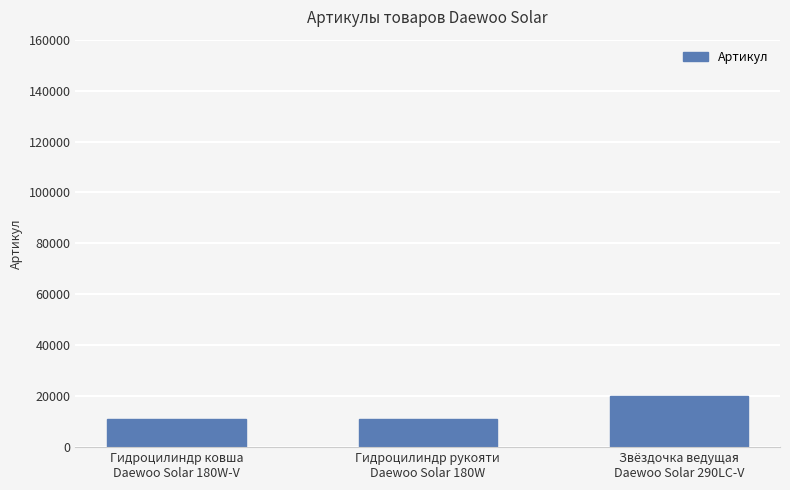

What is the minimum value shown in the chart?

11208